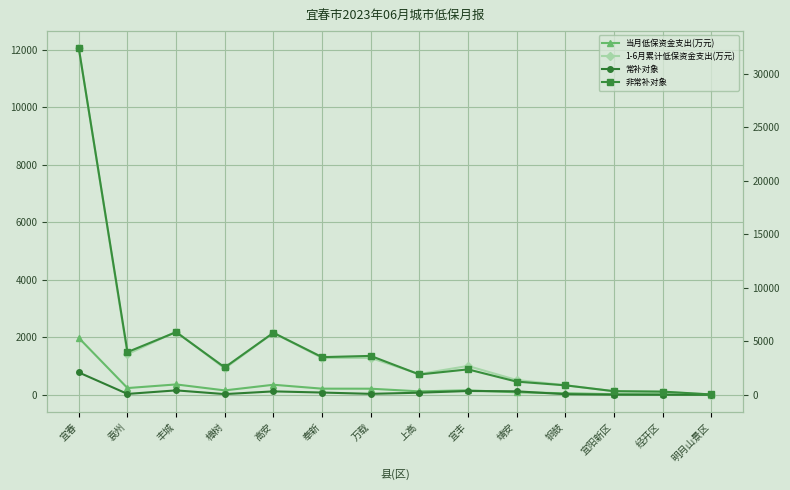

At which label does 1-6月累计低保资金支出(万元) reach its peak?

宜春